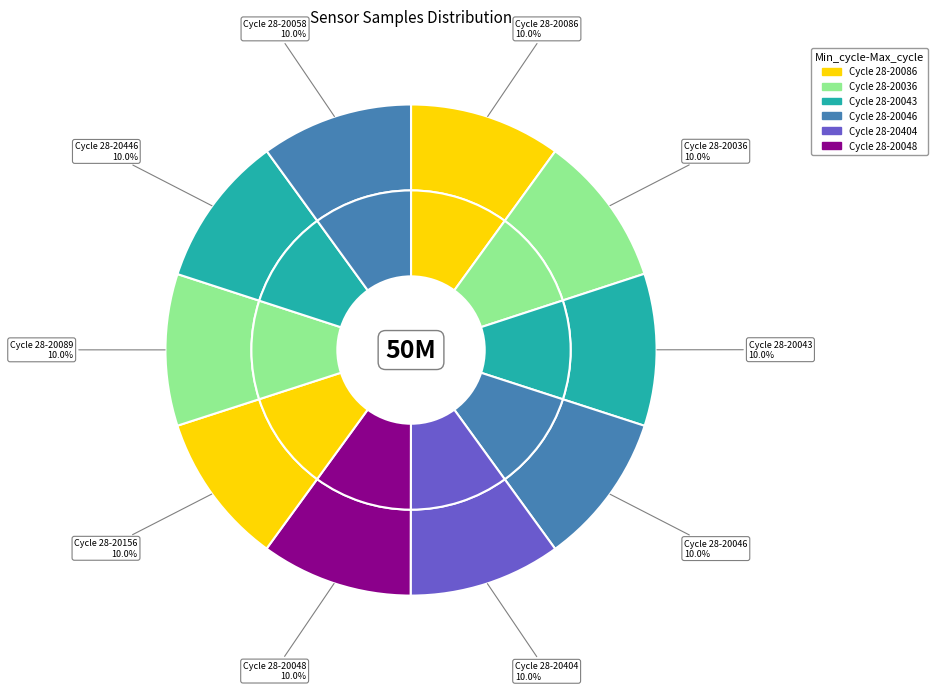

Which category has the smallest portion of the pie?

28-20048